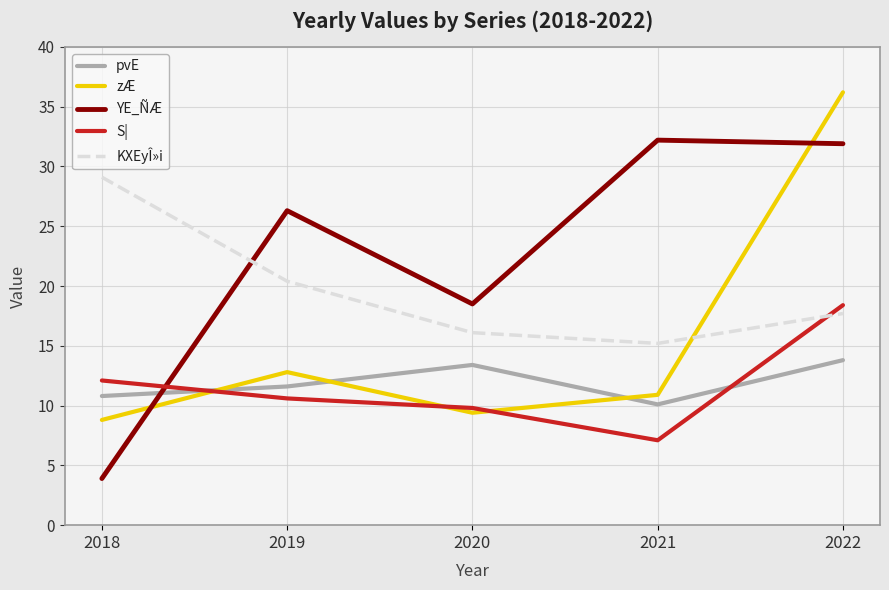

Which series changed the most between 2018 and 2021?

YE_ÑÆ